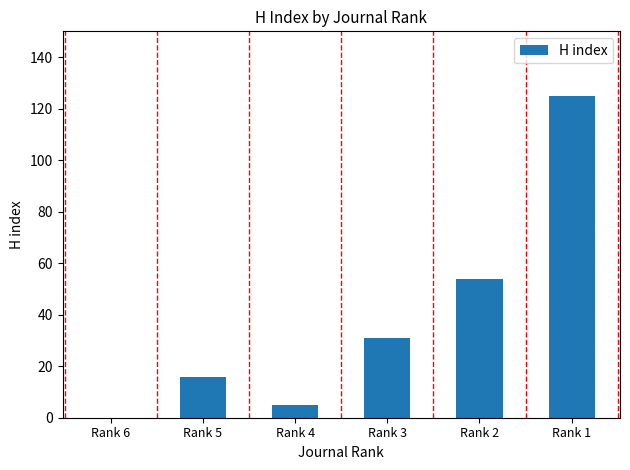

What is the change in value from Rank 2 to Rank 1?

+71